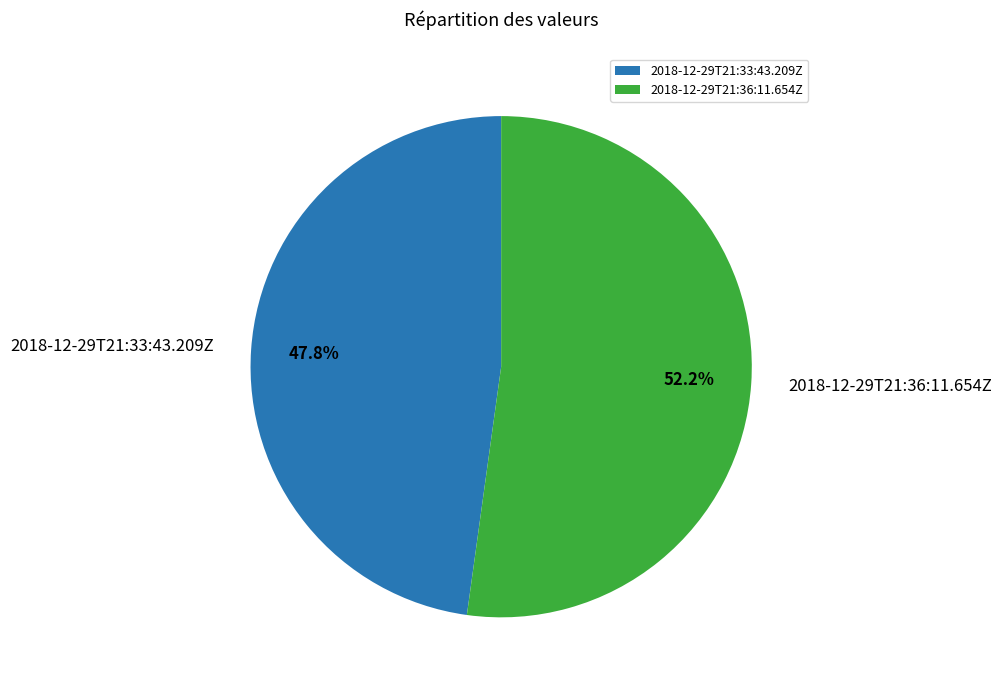

Between 2018-12-29T21:36:11.654Z and 2018-12-29T21:33:43.209Z, which is larger?

2018-12-29T21:36:11.654Z